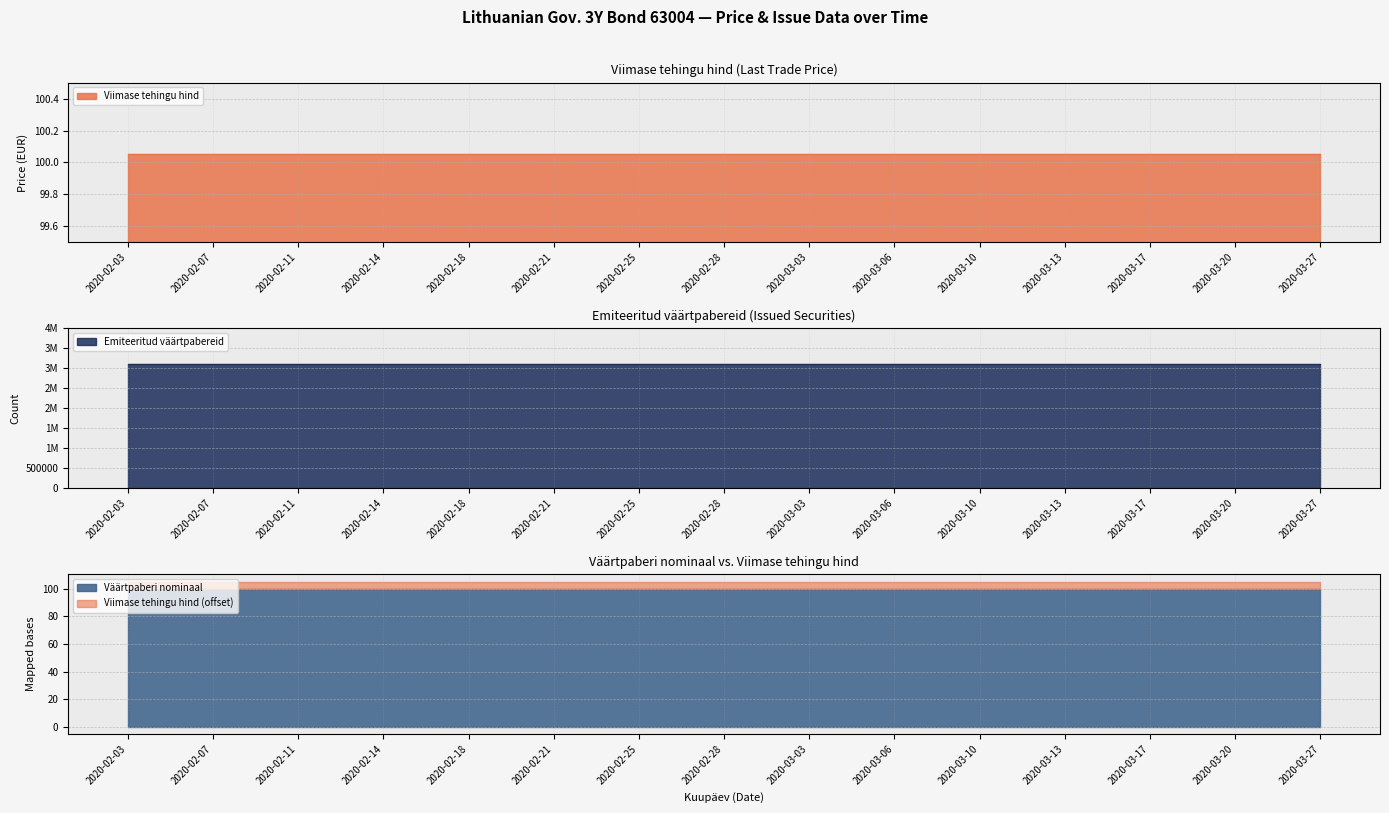

What is the label of the 15th point from the left?

2020-03-27